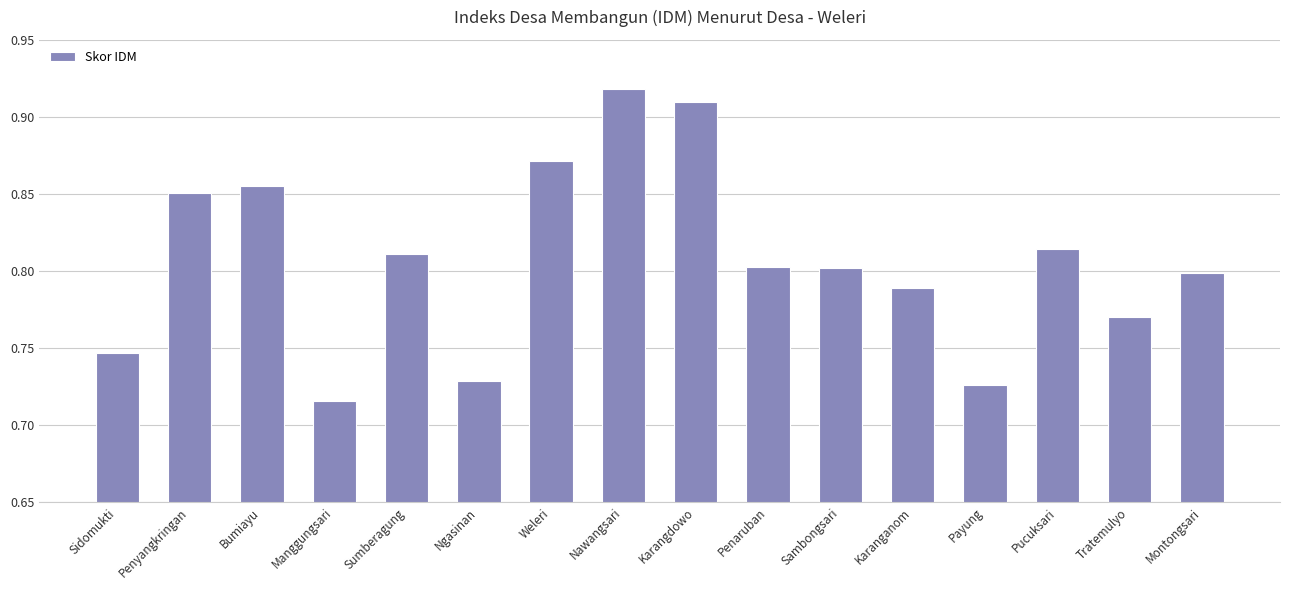

What position from the left is Tratemulyo?

15